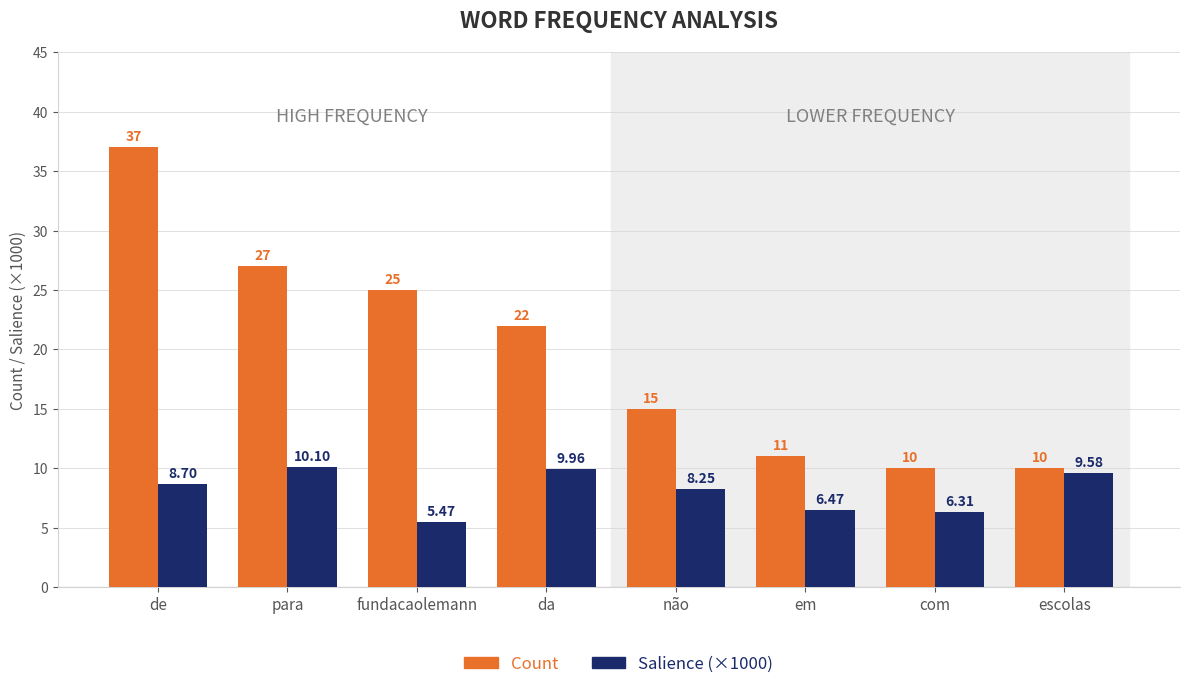

At which label does Salience (×1000) reach its minimum?

fundacaolemann